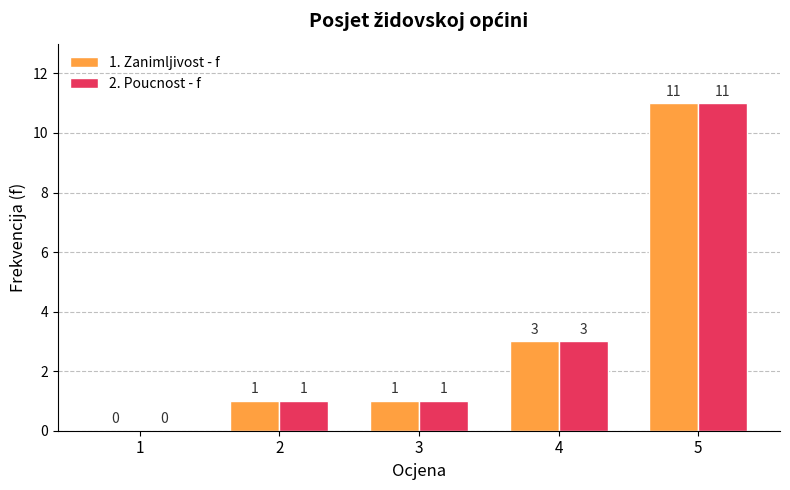

What is the maximum value for 1. Zanimljivost - f?

11